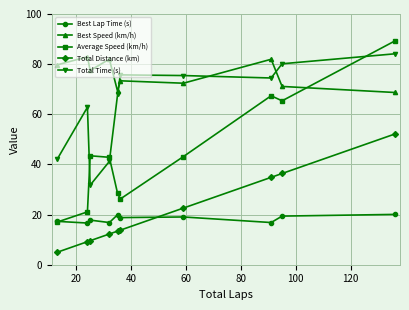

Which series has the widest spread of values?

Average Speed (km/h)